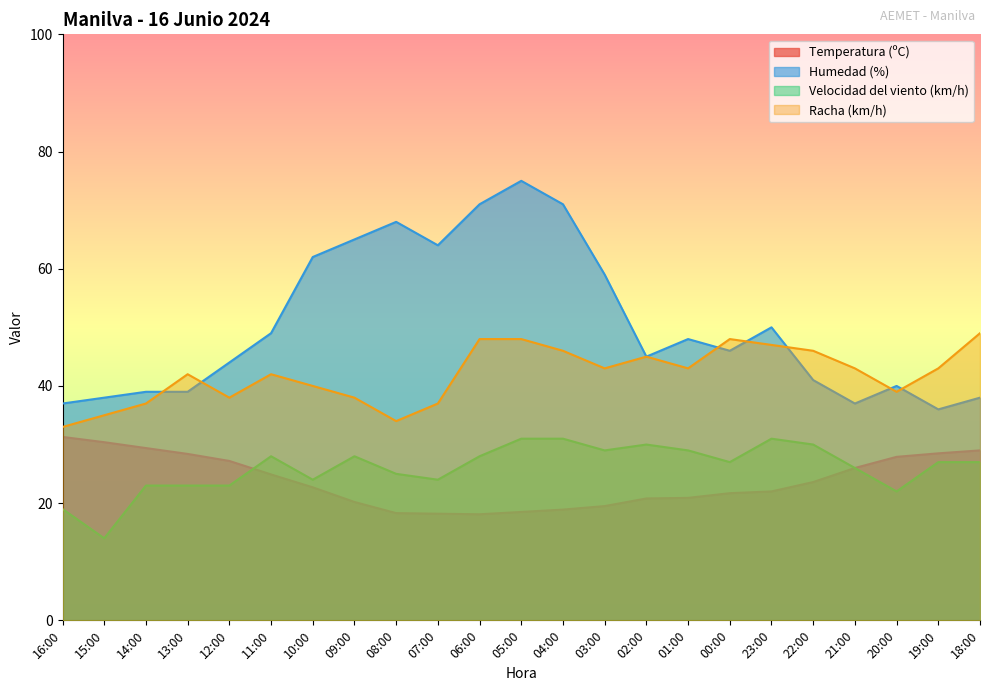

What position from the left is 02:00?

15